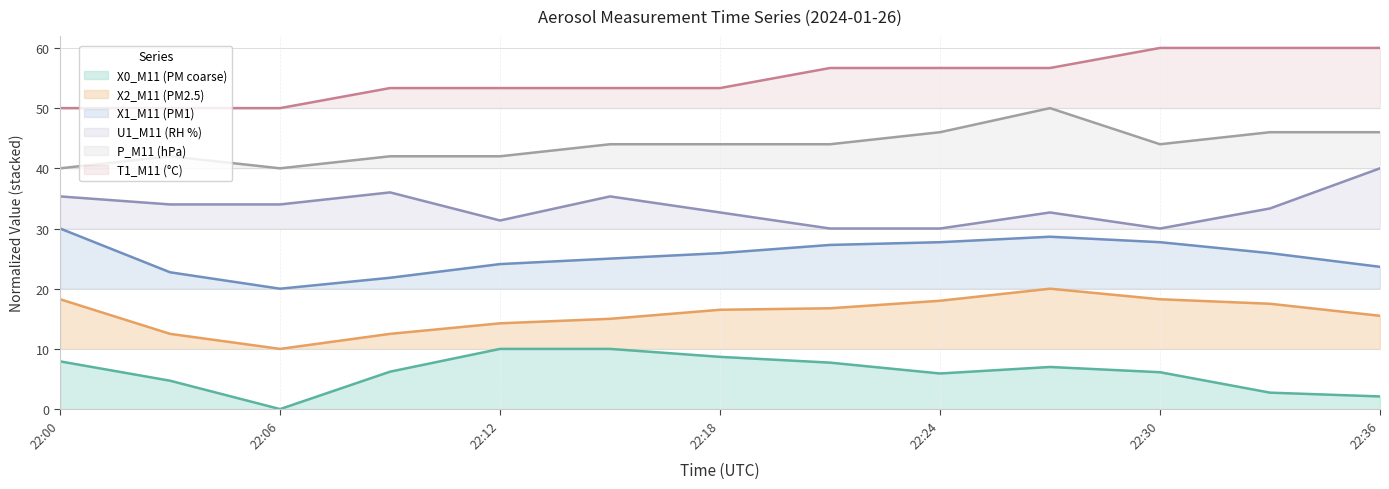

Reading left to right, transcribe all the data shown in this chart.

X0_M11 (PM coarse): 7.9	4.7	0.0	6.2	10.0	10.0	8.7	7.7	5.9	7.0	6.1	2.7	2.1
X2_M11 (PM2.5): 18.3	12.5	10.0	12.5	14.2	15.0	16.5	16.8	18.0	20.0	18.3	17.5	15.5
X1_M11 (PM1): 30.0	22.7	20.0	21.8	24.1	25.0	25.9	27.3	27.7	28.6	27.7	25.9	23.6
U1_M11 (RH %): 35.3	34.0	34.0	36.0	31.3	35.3	32.7	30.0	30.0	32.7	30.0	33.3	40.0
P_M11 (hPa): 40.0	42.0	40.0	42.0	42.0	44.0	44.0	44.0	46.0	50.0	44.0	46.0	46.0
T1_M11 (°C): 50.0	50.0	50.0	53.3	53.3	53.3	53.3	56.7	56.7	56.7	60.0	60.0	60.0